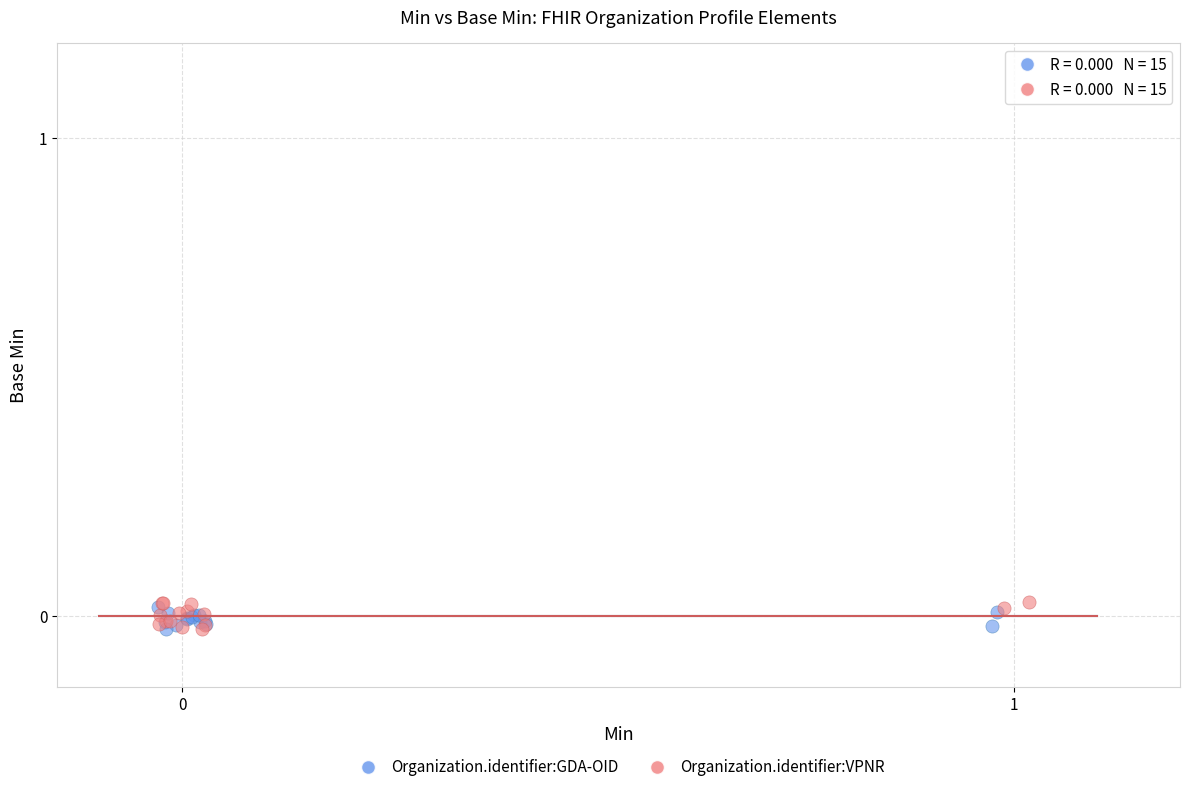

Which series has the widest spread of Y values?

Organization.identifier:VPNR